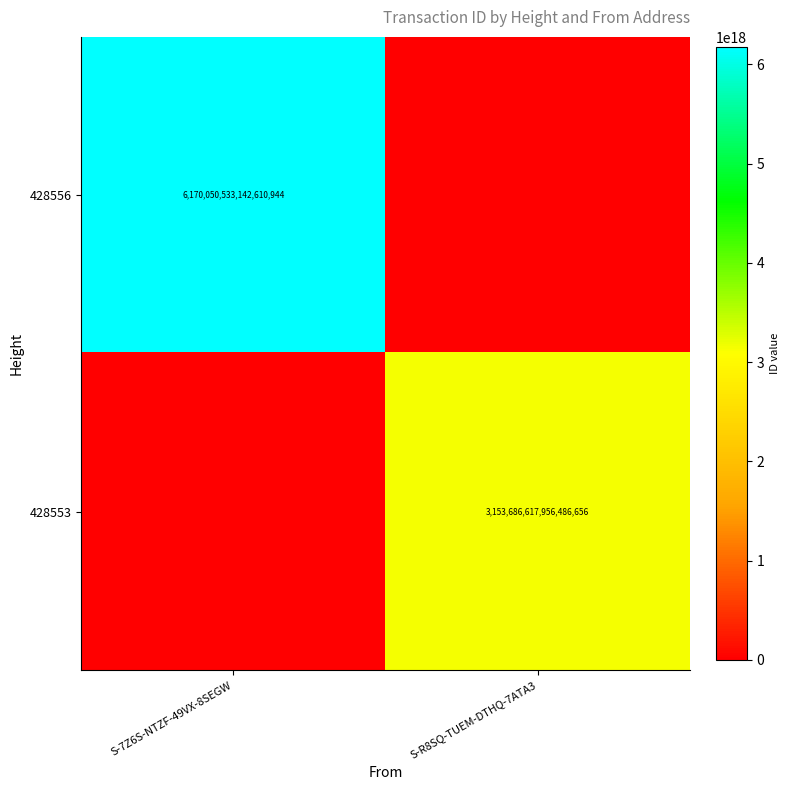

The 428556 series shows 1649027965697764608 at S-7Z6S-NTZF-49VX-8SEGW. True or false?

False